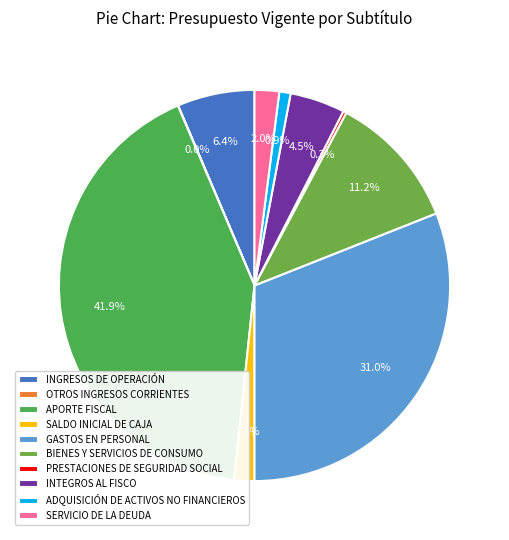

Is ADQUISICIÓN DE ACTIVOS NO FINANCIEROS the majority of the pie?

No